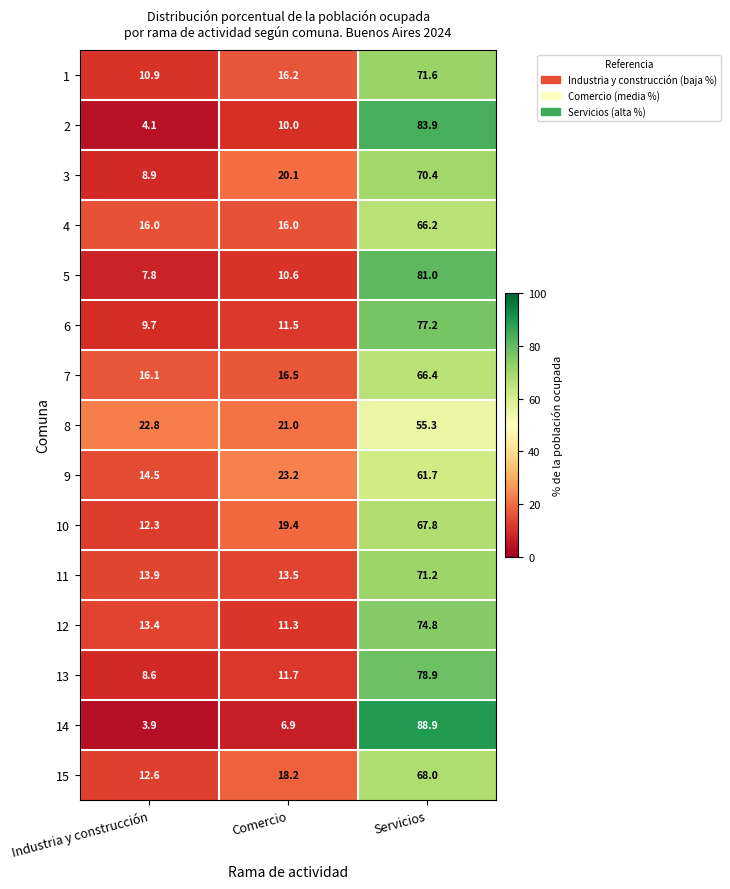

The 14 series shows 11.6 at Comercio. True or false?

False